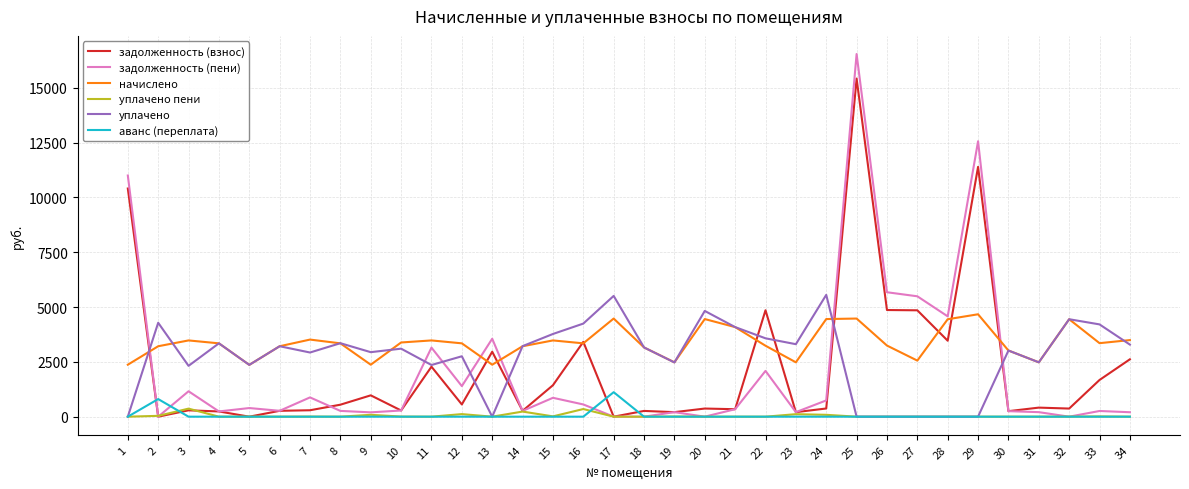

How many lines are shown in the chart?

6